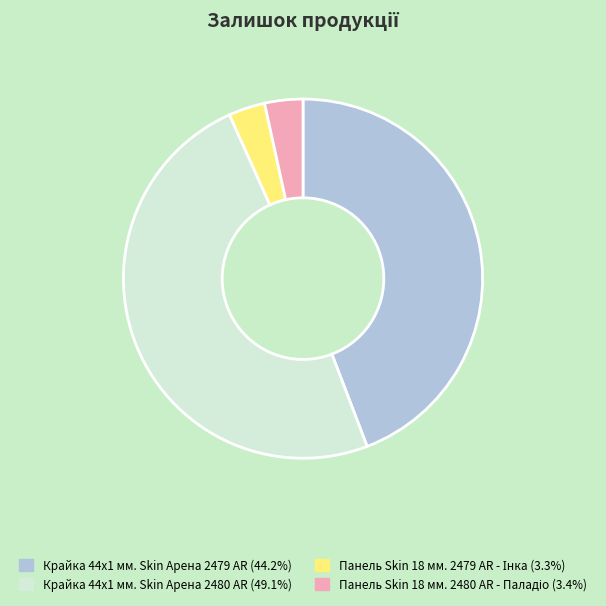

Is there a majority slice in this chart?

No